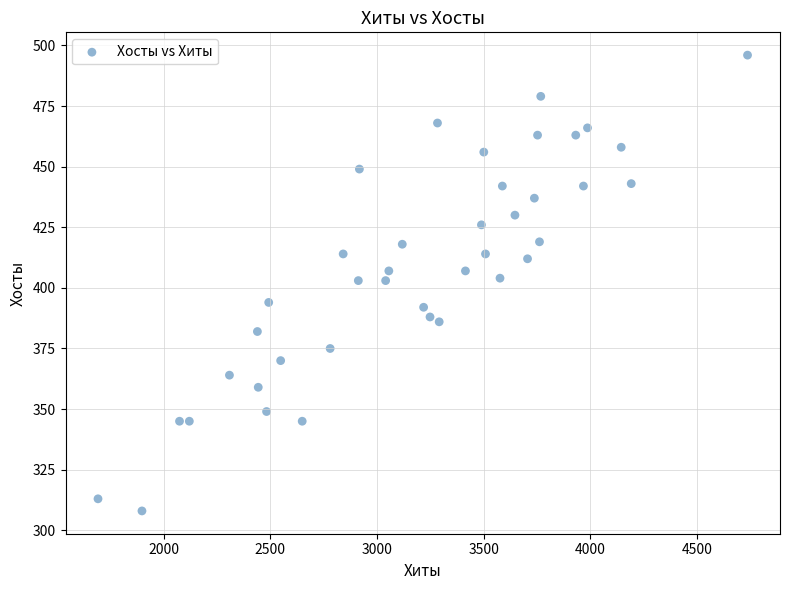

What is the range of X values (max minus min)?

3044